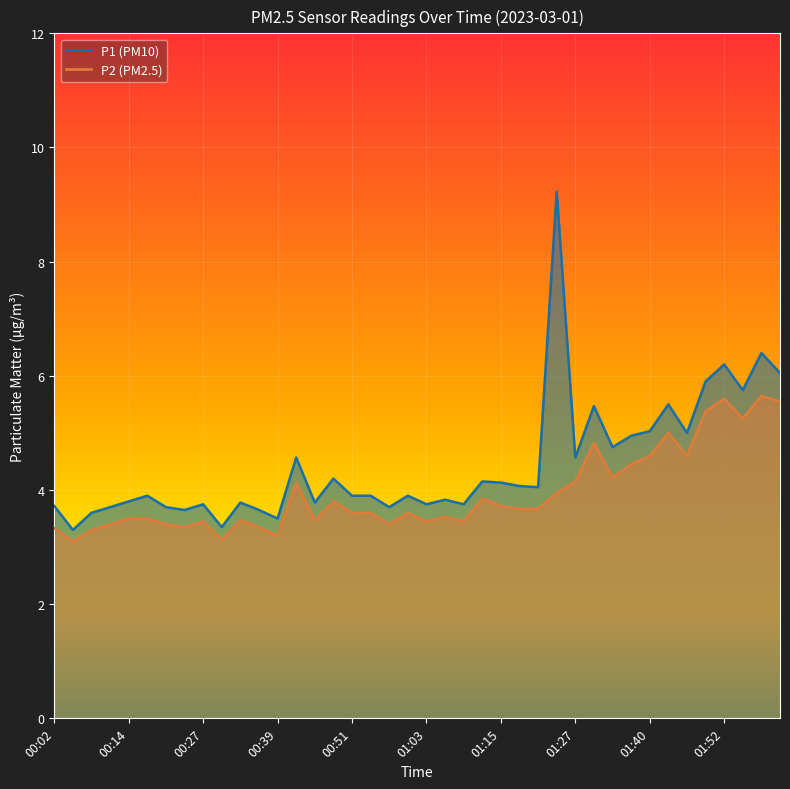

Is the value of P1 at 00:08 greater than the value of P2 at 00:24?

Yes